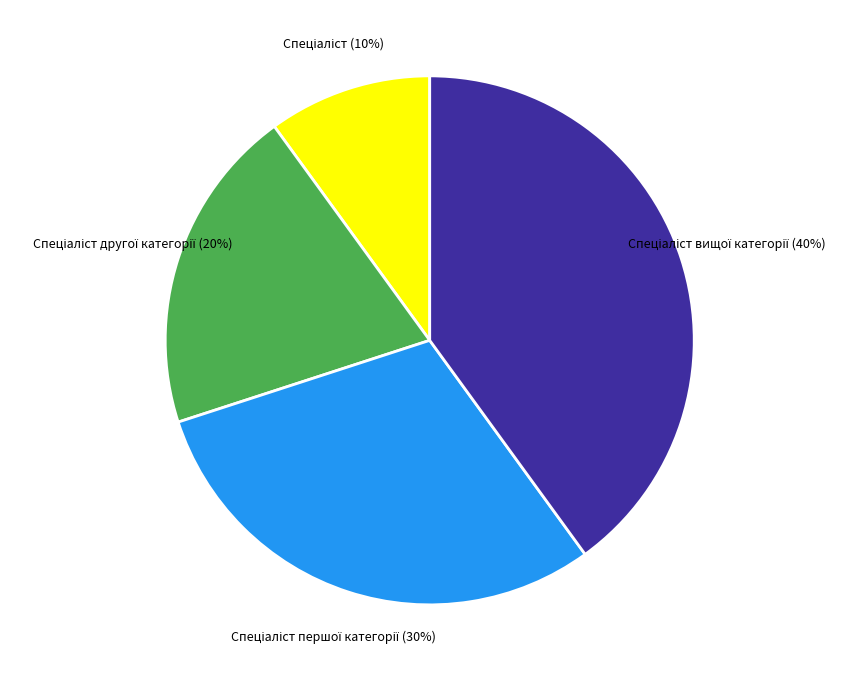

How many slices are in this pie chart?

4